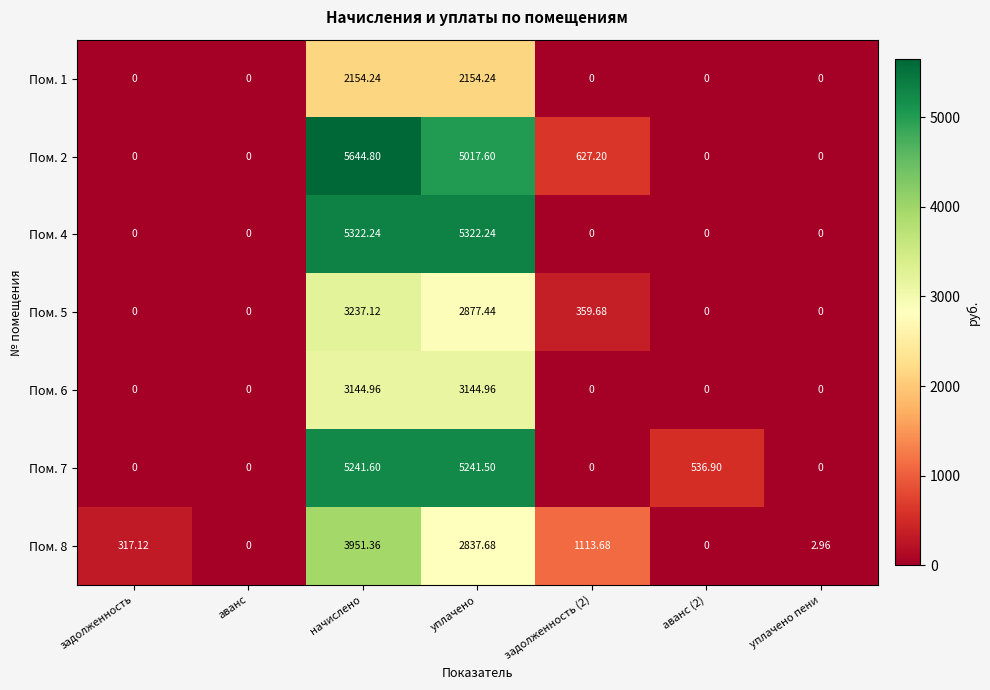

At which label does Пом. 2 reach its peak?

начислено